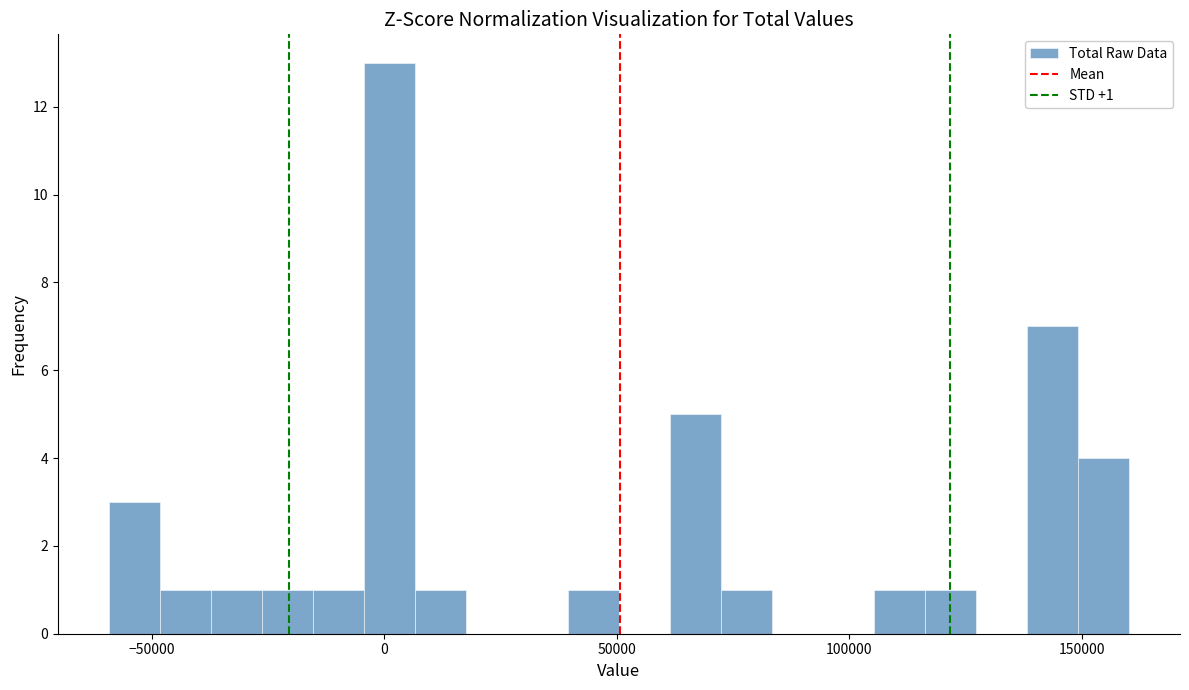

Around what value on the x-axis is the tallest bar? Give the approximate position of its centre, as read against the axis.

0